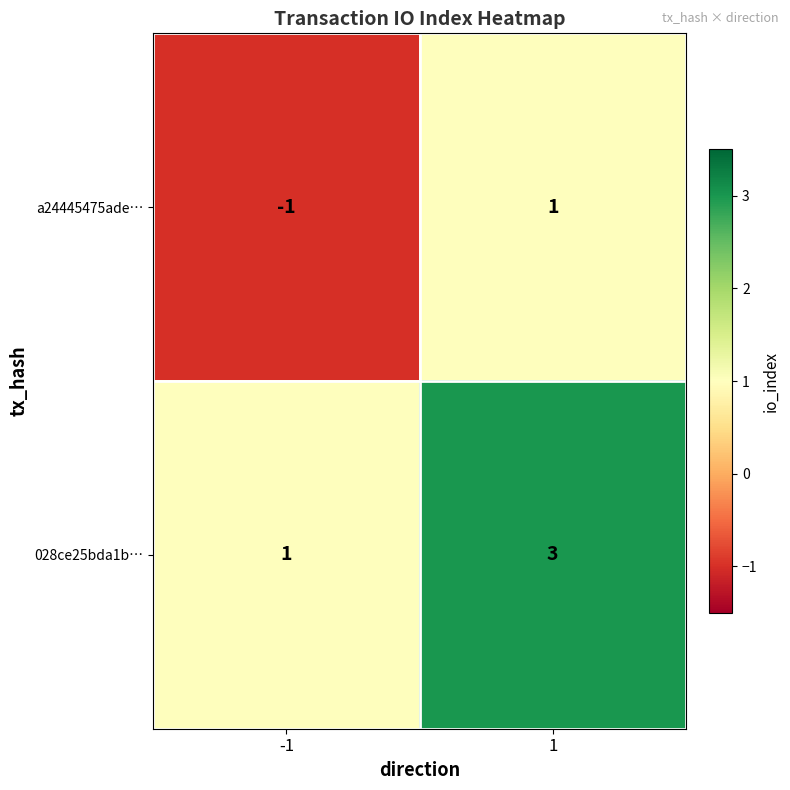

The value of 028ce25bda1b… at -1 is 1. True or false?

True